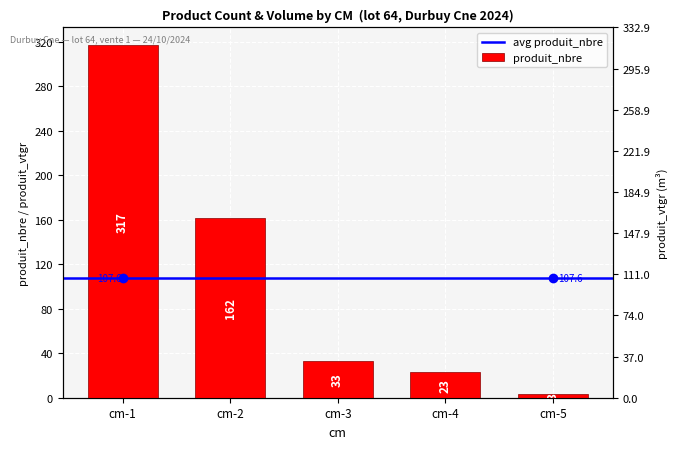

What is the difference between the maximum and minimum values?

314